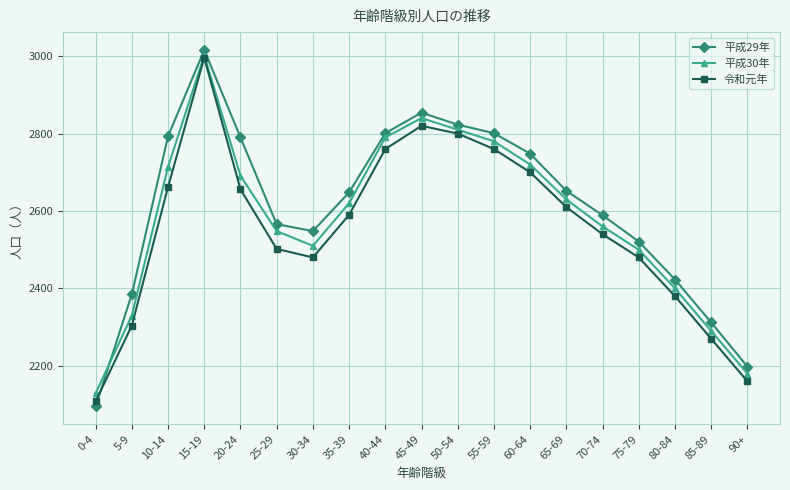

In 平成30年, how many points are higher than both neighbors (excluding endpoints)?

2